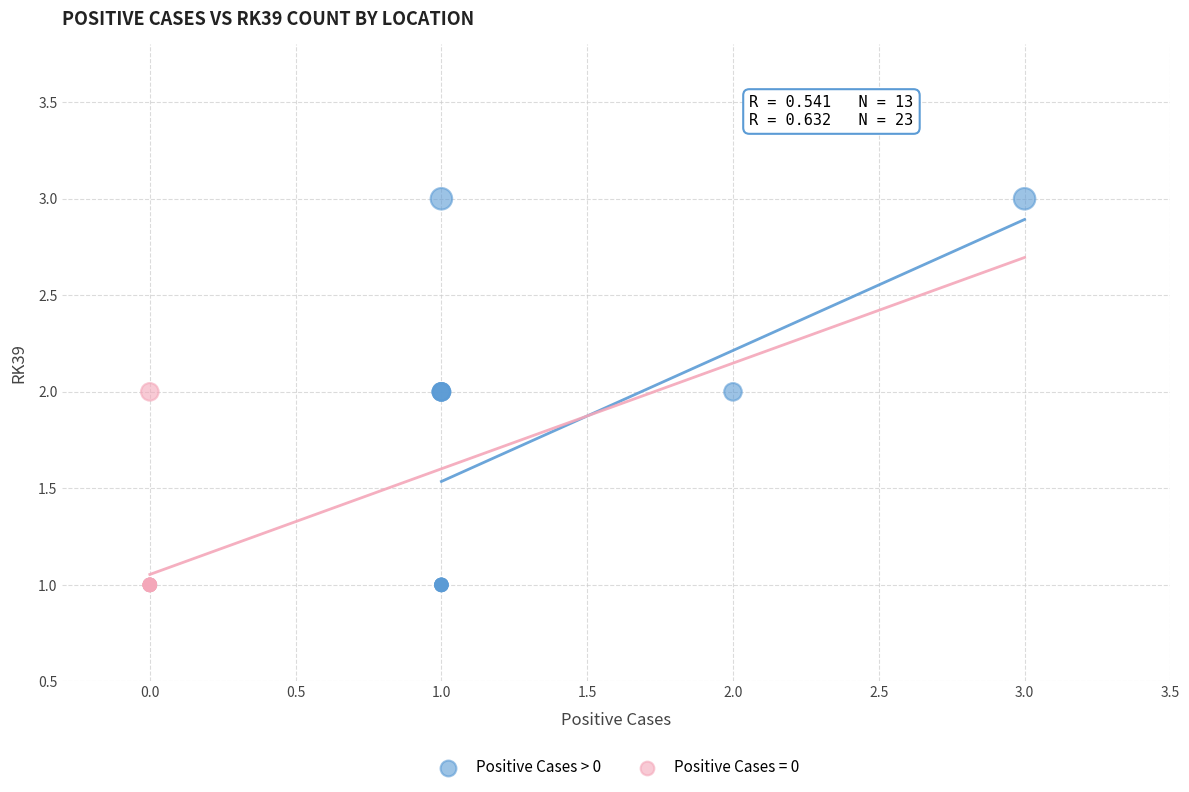

Which series has the largest Y range (max minus min)?

Positive Cases > 0